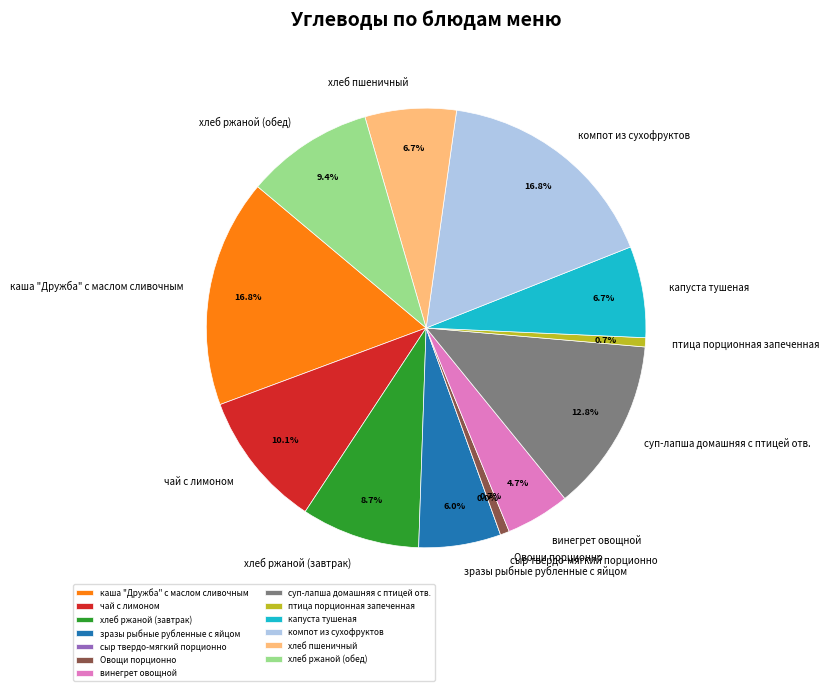

What percentage is the суп-лапша домашняя с птицей отв. slice, to the nearest percent?

13%